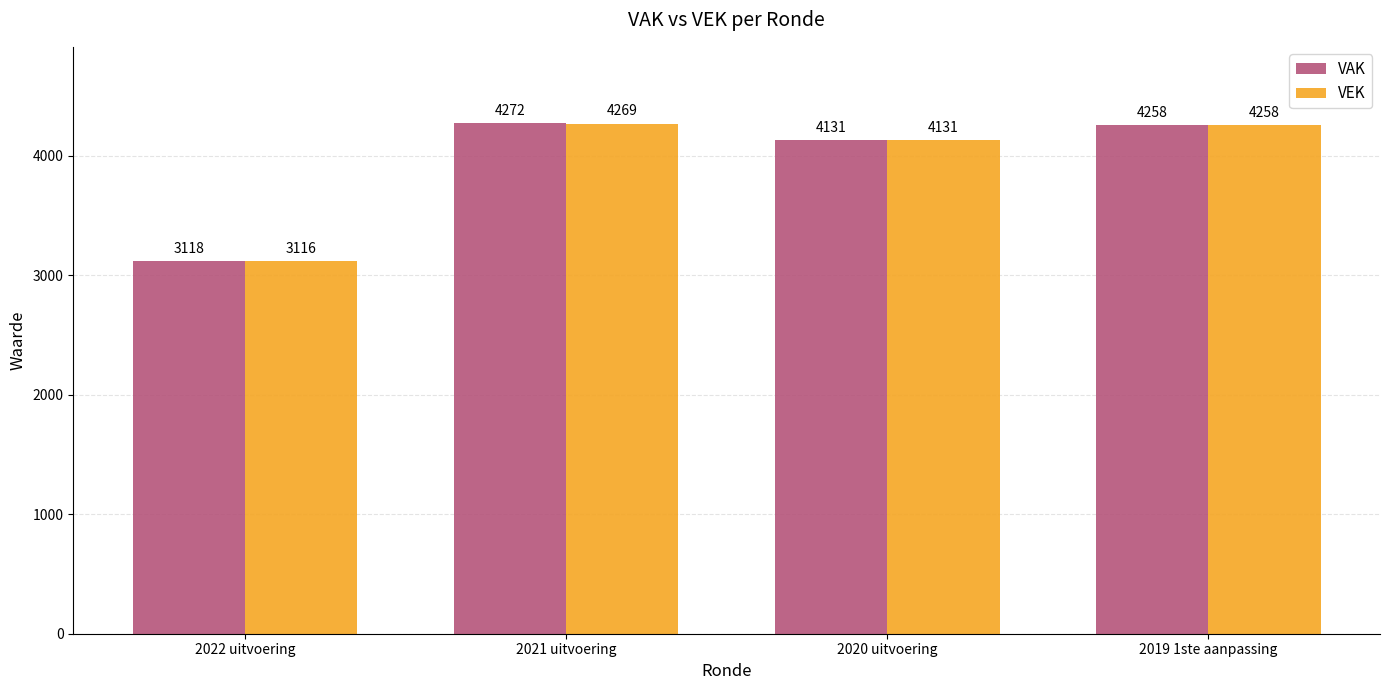

Where does the VAK series first go above 4258?

2021 uitvoering